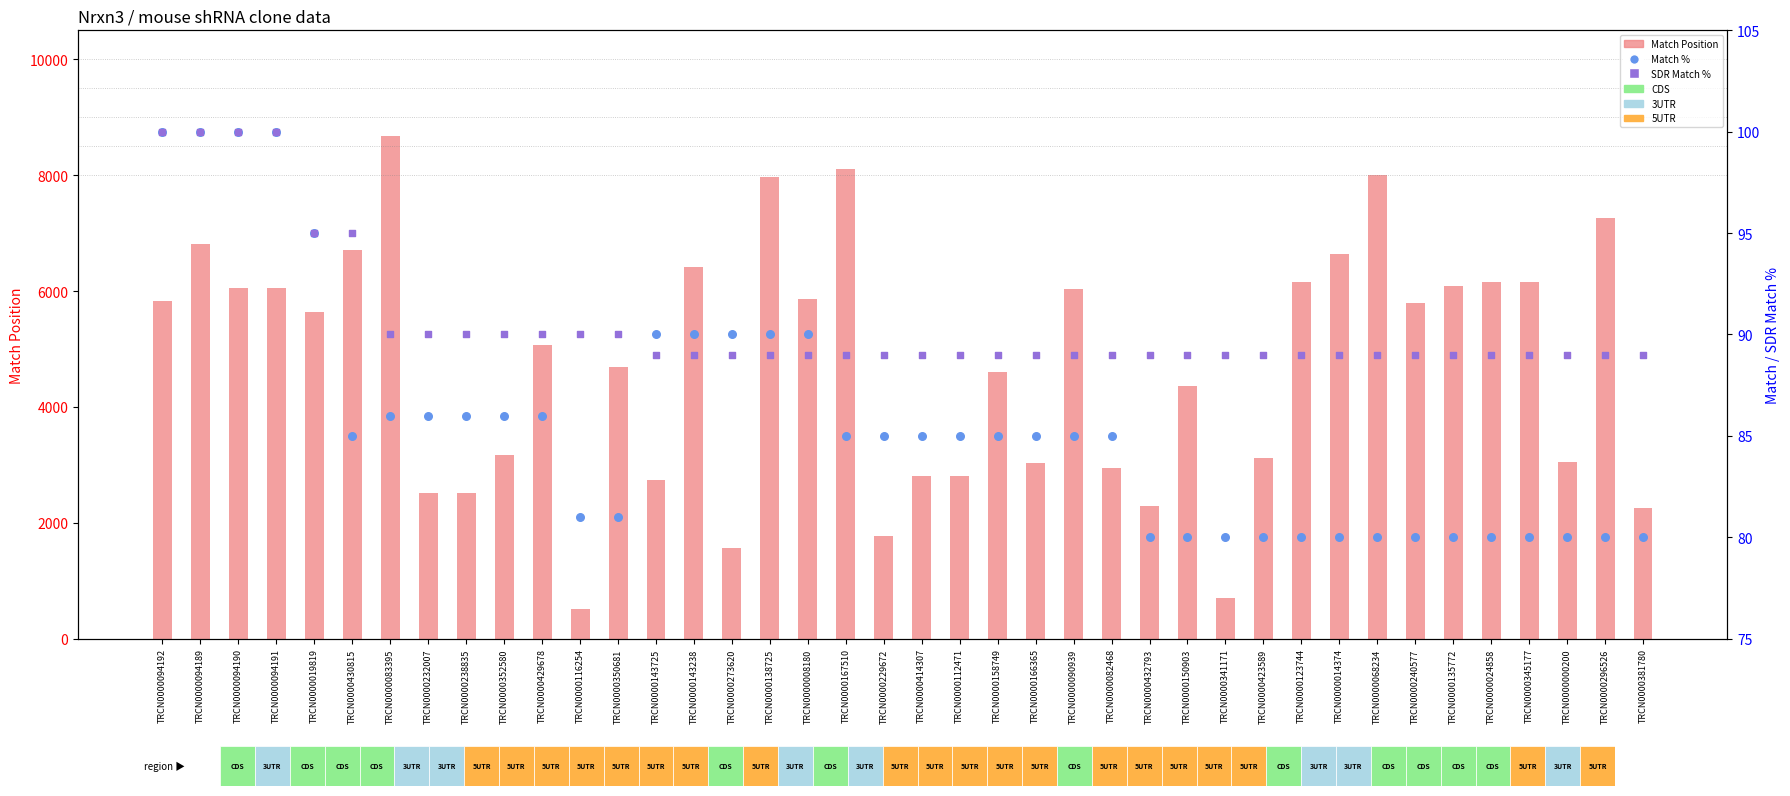

Which series has the largest total across all categories?

Match Position